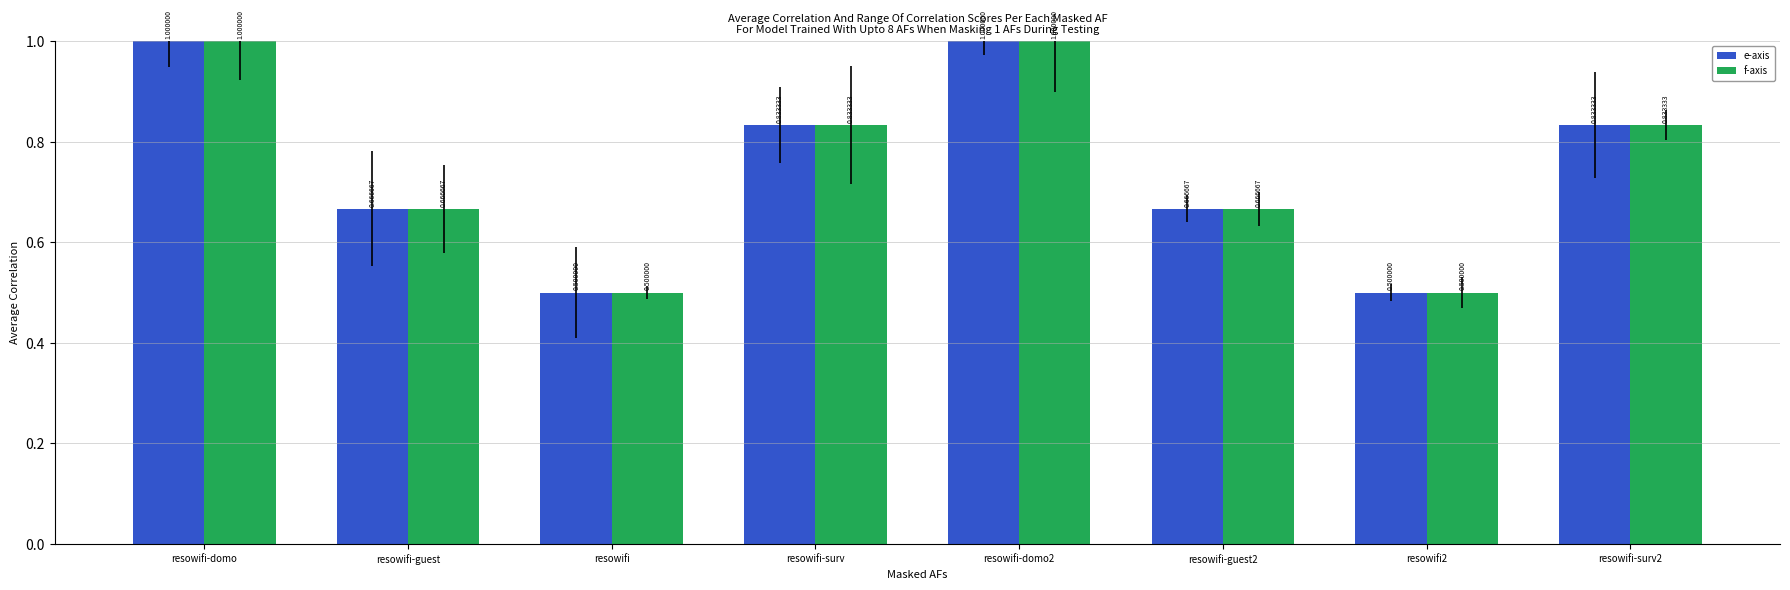

How many data points does each series have?

8